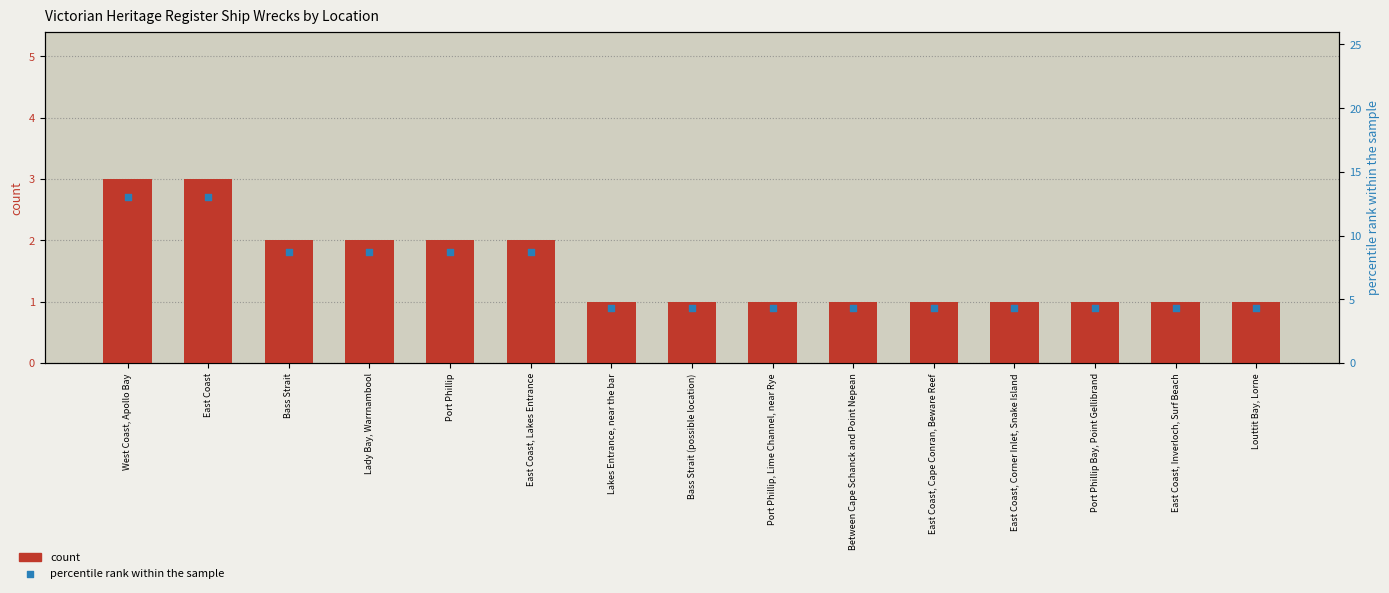

Which series has the largest total across all categories?

percentile rank within the sample